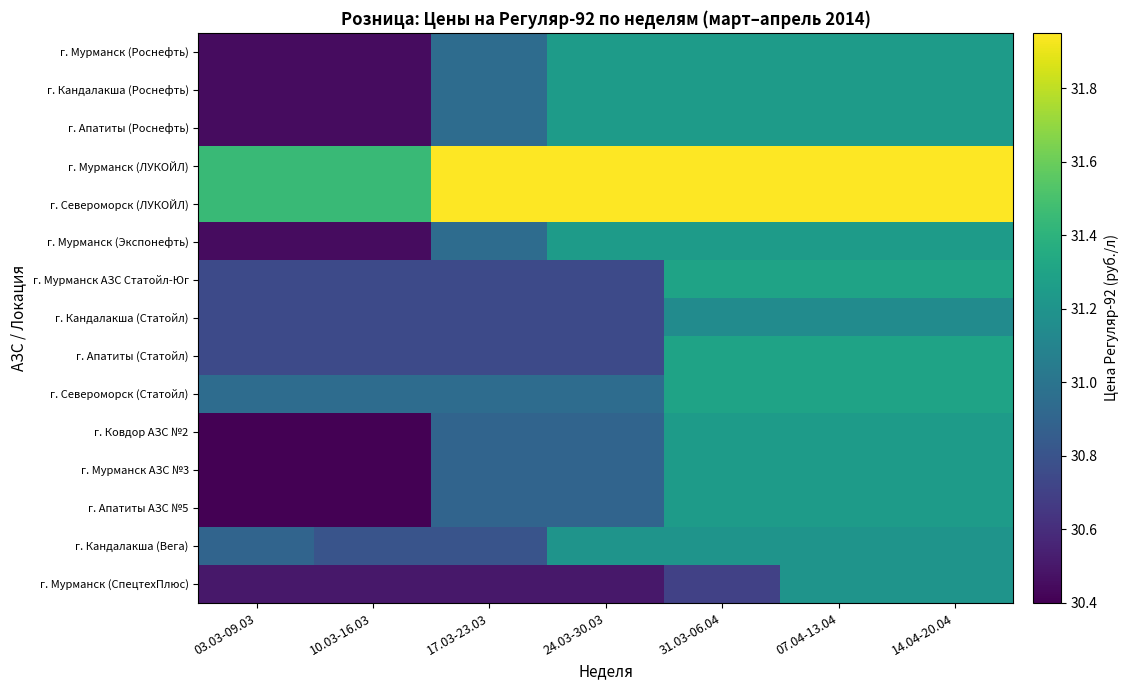

What is the difference between the highest and lowest values at 17.03-23.03?

1.4